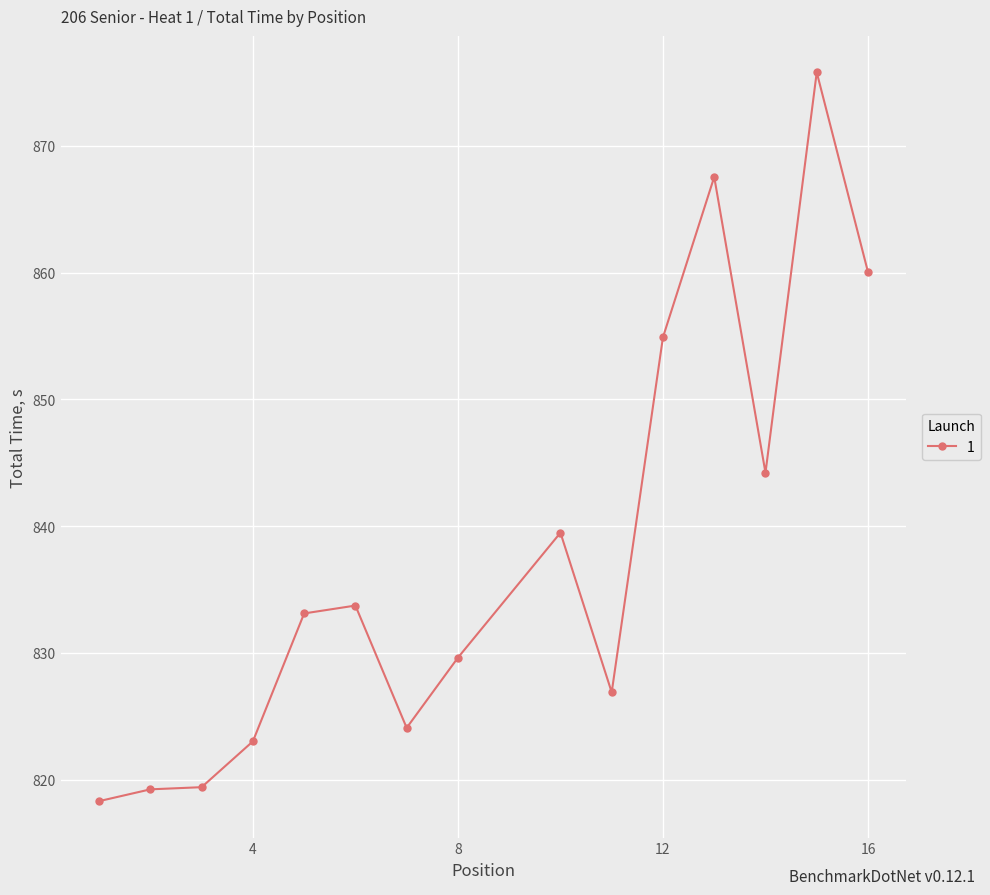

How many series are shown in this chart?

1